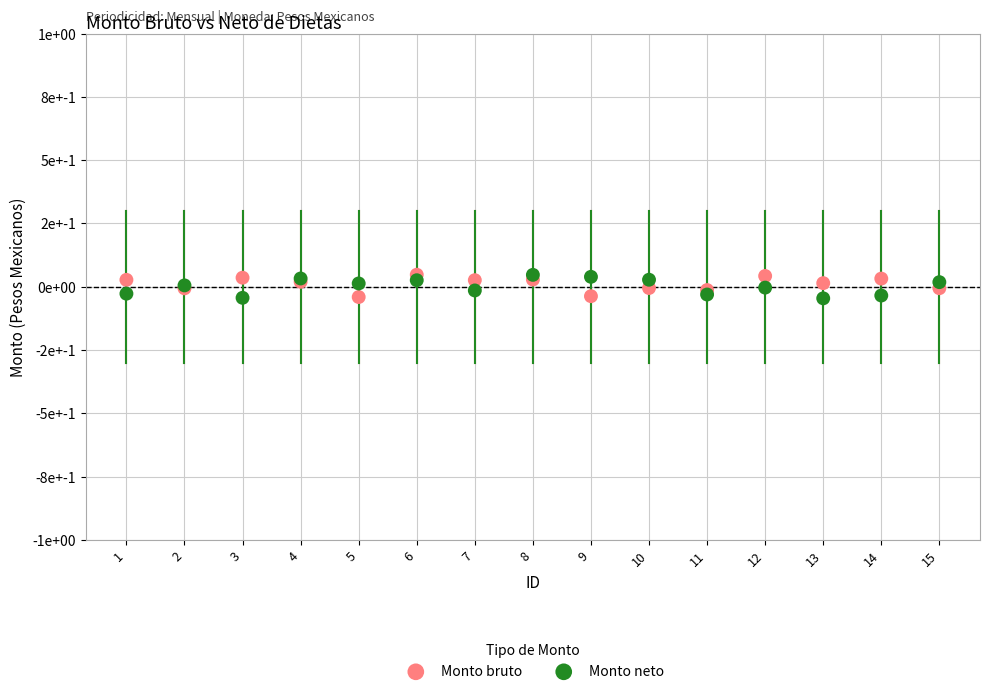

What are all the series names shown in the legend?

Monto bruto, Monto neto